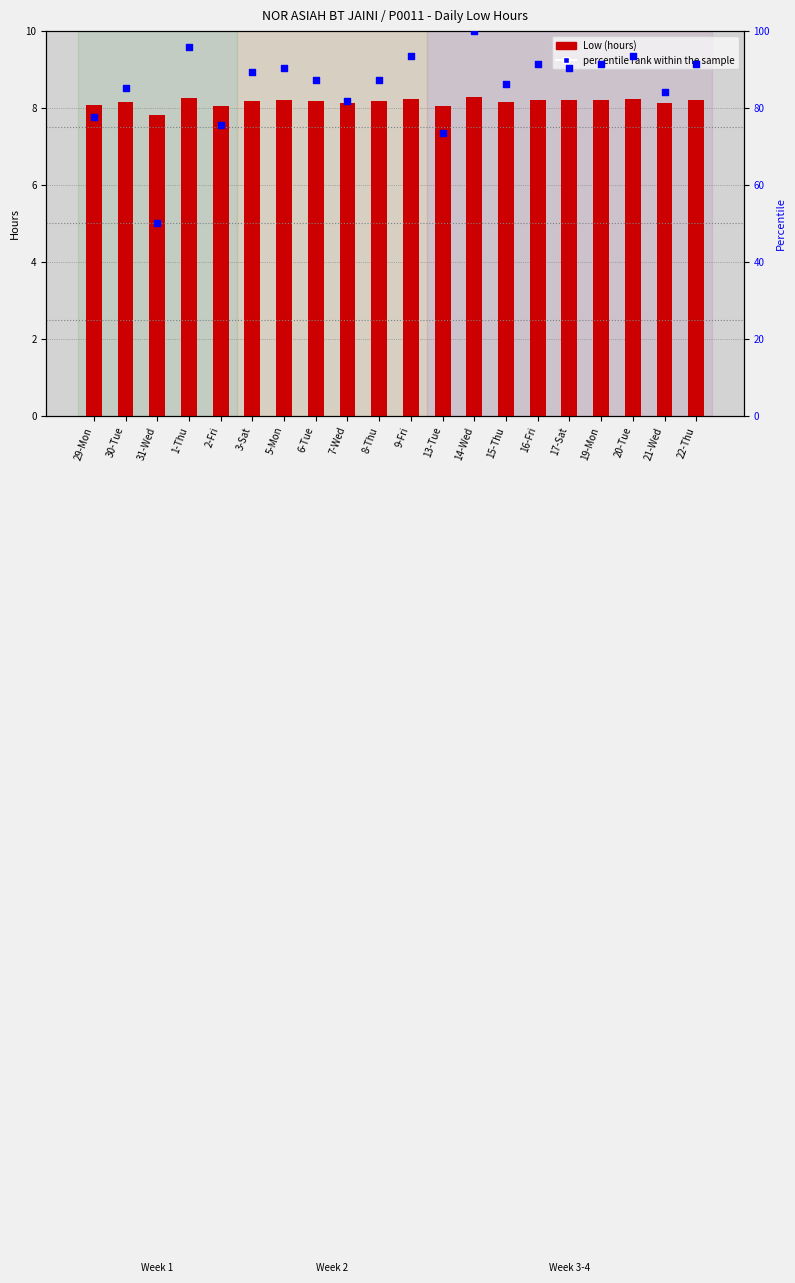

What is the total value across all series at 16-Fri?

99.7